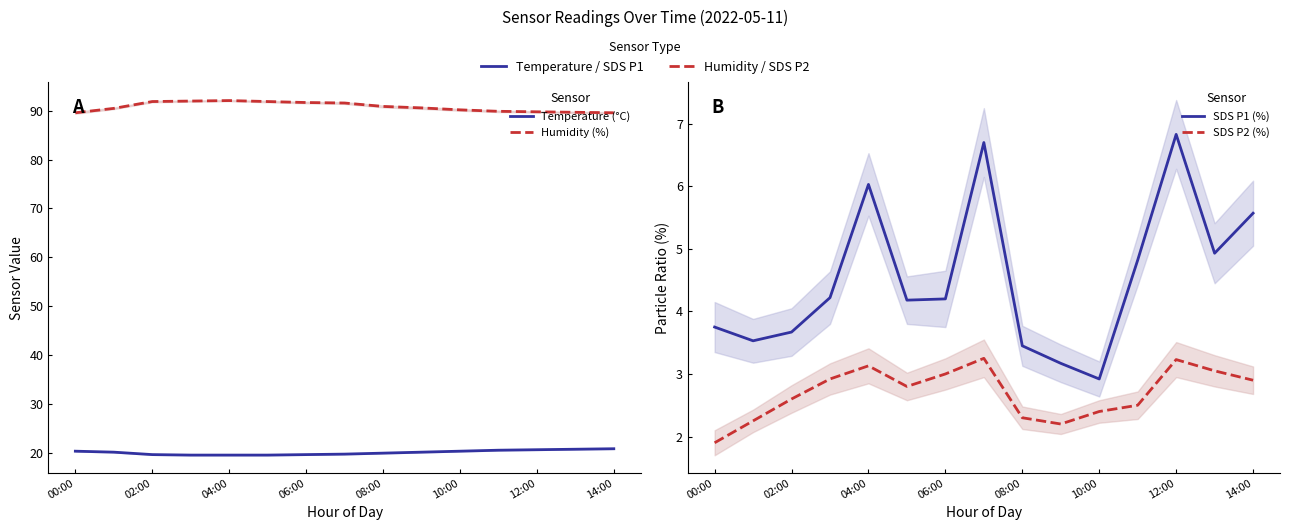

What is the smallest value displayed?

1.9